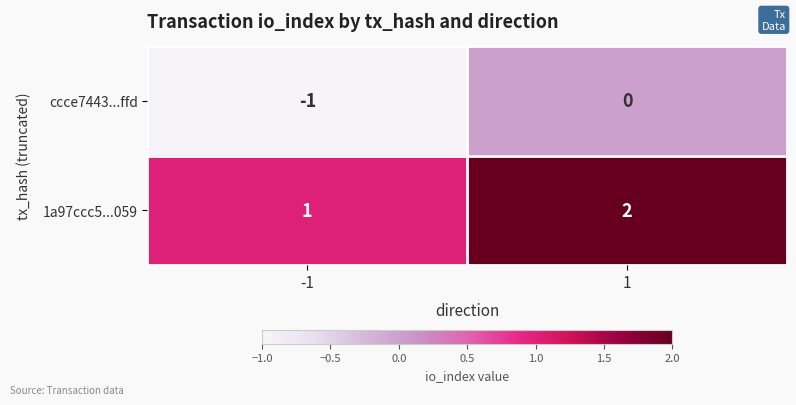

What is the spread (max minus min) of values at -1?

2